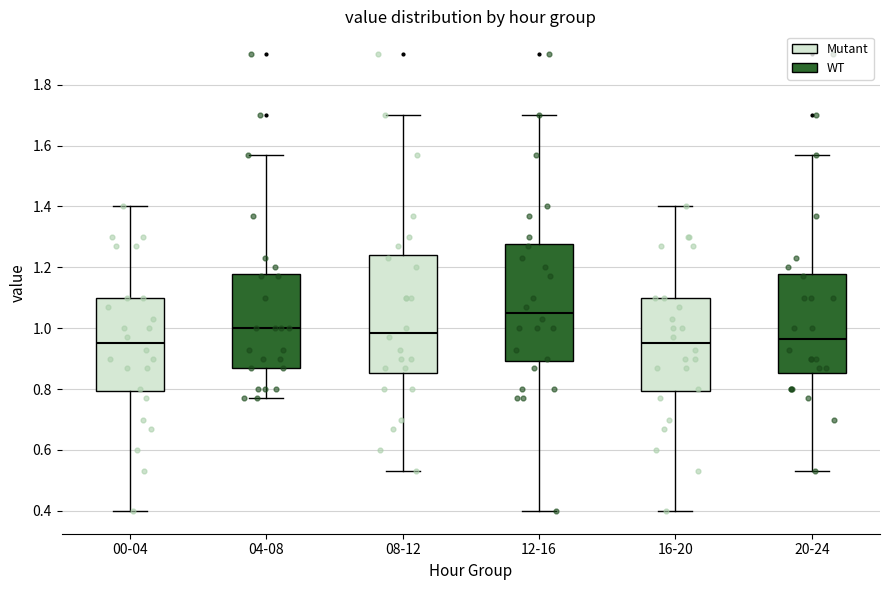

Reading left to right, read every box against the y-axis: the position of its median line, the range the box covers, and the ends of its whiskers. The values are not printed on the chart, so give them approximately, as read against the axis.

00-04: median 0.96, box 0.80 to 1.10, whiskers 0.40 to 1.40
04-08: median 1.00, box 0.88 to 1.18, whiskers 0.78 to 1.58
08-12: median 0.98, box 0.86 to 1.24, whiskers 0.54 to 1.70
12-16: median 1.06, box 0.90 to 1.28, whiskers 0.40 to 1.70
16-20: median 0.96, box 0.80 to 1.10, whiskers 0.40 to 1.40
20-24: median 0.96, box 0.86 to 1.18, whiskers 0.54 to 1.58